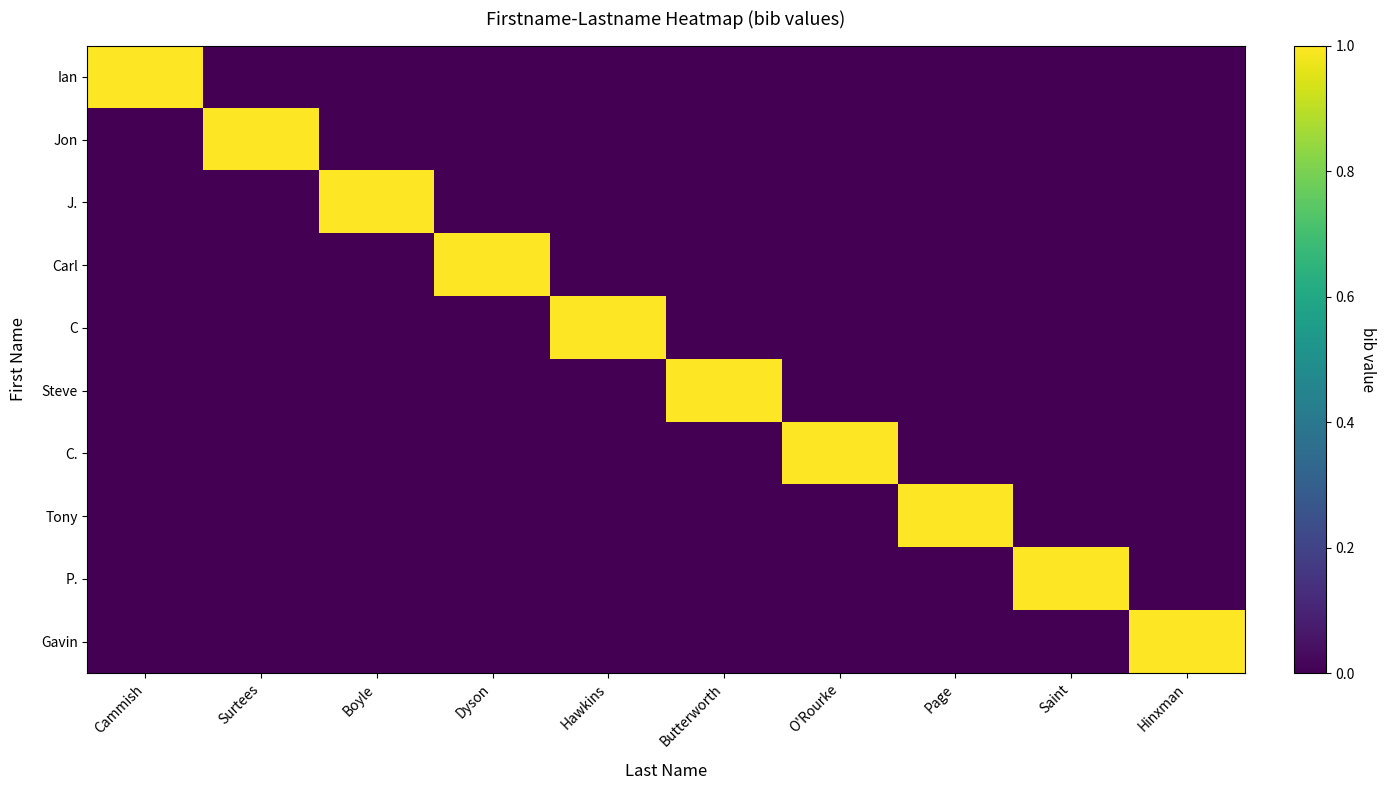

Reading left to right, transcribe all the data shown in this chart.

Ian: Cammish=1	Surtees=0	Boyle=0	Dyson=0	Hawkins=0	Butterworth=0	O'Rourke=0	Page=0	Saint=0	Hinxman=0
Jon: Cammish=0	Surtees=1	Boyle=0	Dyson=0	Hawkins=0	Butterworth=0	O'Rourke=0	Page=0	Saint=0	Hinxman=0
J.: Cammish=0	Surtees=0	Boyle=1	Dyson=0	Hawkins=0	Butterworth=0	O'Rourke=0	Page=0	Saint=0	Hinxman=0
Carl: Cammish=0	Surtees=0	Boyle=0	Dyson=1	Hawkins=0	Butterworth=0	O'Rourke=0	Page=0	Saint=0	Hinxman=0
C: Cammish=0	Surtees=0	Boyle=0	Dyson=0	Hawkins=1	Butterworth=0	O'Rourke=0	Page=0	Saint=0	Hinxman=0
Steve: Cammish=0	Surtees=0	Boyle=0	Dyson=0	Hawkins=0	Butterworth=1	O'Rourke=0	Page=0	Saint=0	Hinxman=0
C.: Cammish=0	Surtees=0	Boyle=0	Dyson=0	Hawkins=0	Butterworth=0	O'Rourke=1	Page=0	Saint=0	Hinxman=0
Tony: Cammish=0	Surtees=0	Boyle=0	Dyson=0	Hawkins=0	Butterworth=0	O'Rourke=0	Page=1	Saint=0	Hinxman=0
P.: Cammish=0	Surtees=0	Boyle=0	Dyson=0	Hawkins=0	Butterworth=0	O'Rourke=0	Page=0	Saint=1	Hinxman=0
Gavin: Cammish=0	Surtees=0	Boyle=0	Dyson=0	Hawkins=0	Butterworth=0	O'Rourke=0	Page=0	Saint=0	Hinxman=1